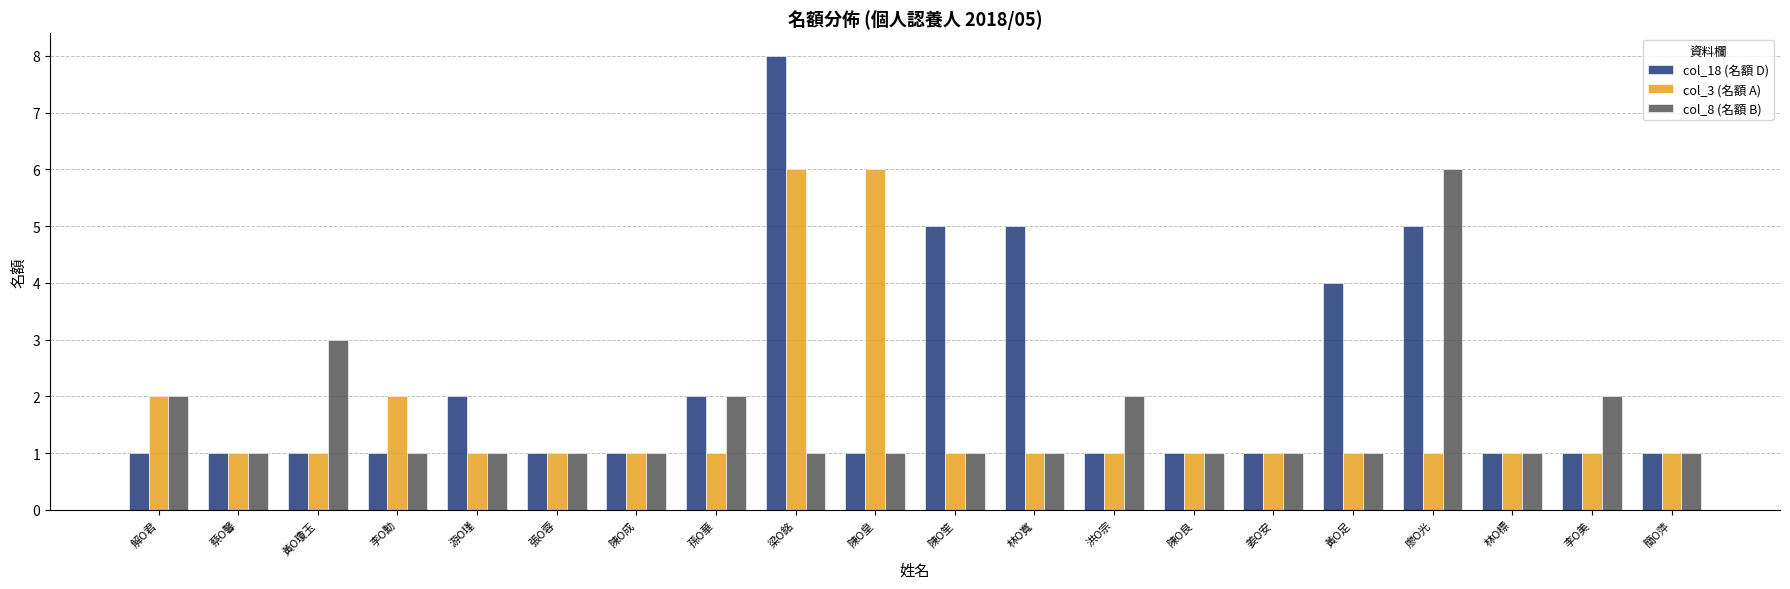

What is the approximate value of col_18 (名額 D) at 陳O笙?

5